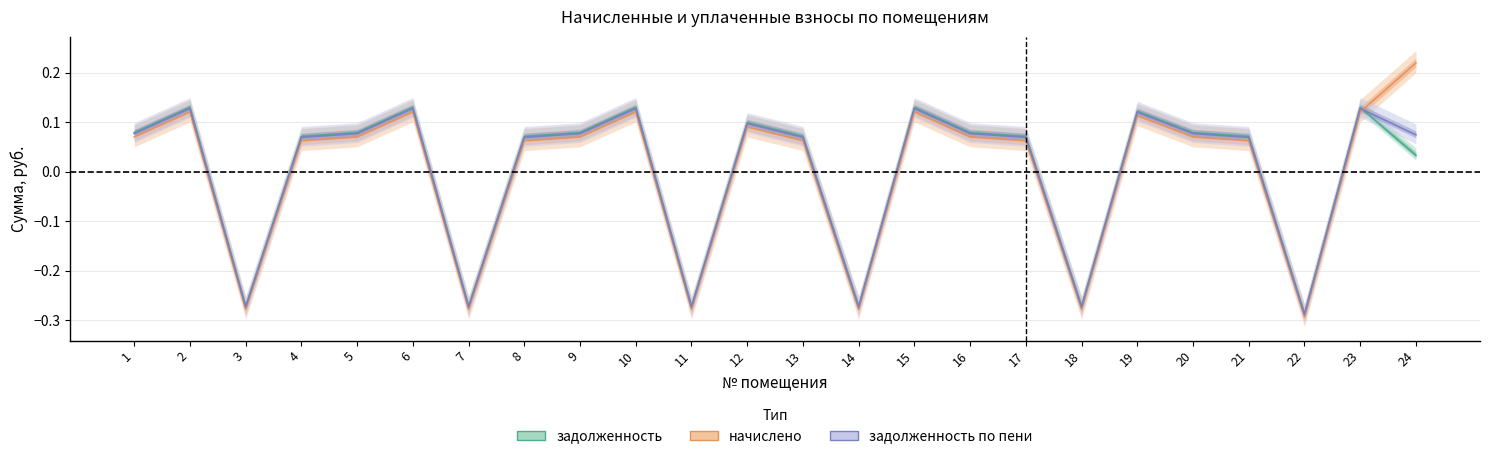

Reading left to right, list all the values displayed in this chart.

задолженность: 0.1	0.1	-0.3	0.1	0.1	0.1	-0.3	0.1	0.1	0.1	-0.3	0.1	0.1	-0.3	0.1	0.1	0.1	-0.3	0.1	0.1	0.1	-0.3	0.1	0.0
начислено: 0.1	0.1	-0.3	0.1	0.1	0.1	-0.3	0.1	0.1	0.1	-0.3	0.1	0.1	-0.3	0.1	0.1	0.1	-0.3	0.1	0.1	0.1	-0.3	0.1	0.2
задолженность_пени: 0.1	0.1	-0.3	0.1	0.1	0.1	-0.3	0.1	0.1	0.1	-0.3	0.1	0.1	-0.3	0.1	0.1	0.1	-0.3	0.1	0.1	0.1	-0.3	0.1	0.1